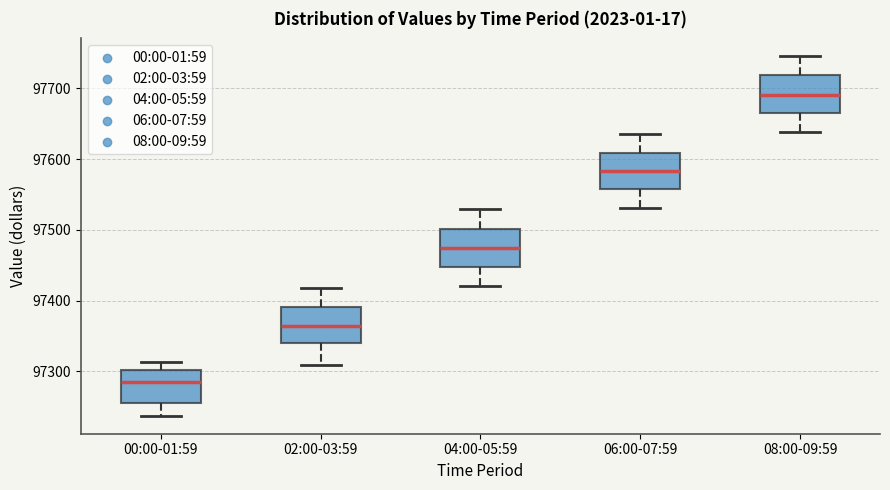

Which box has the lowest median line?

00:00-01:59